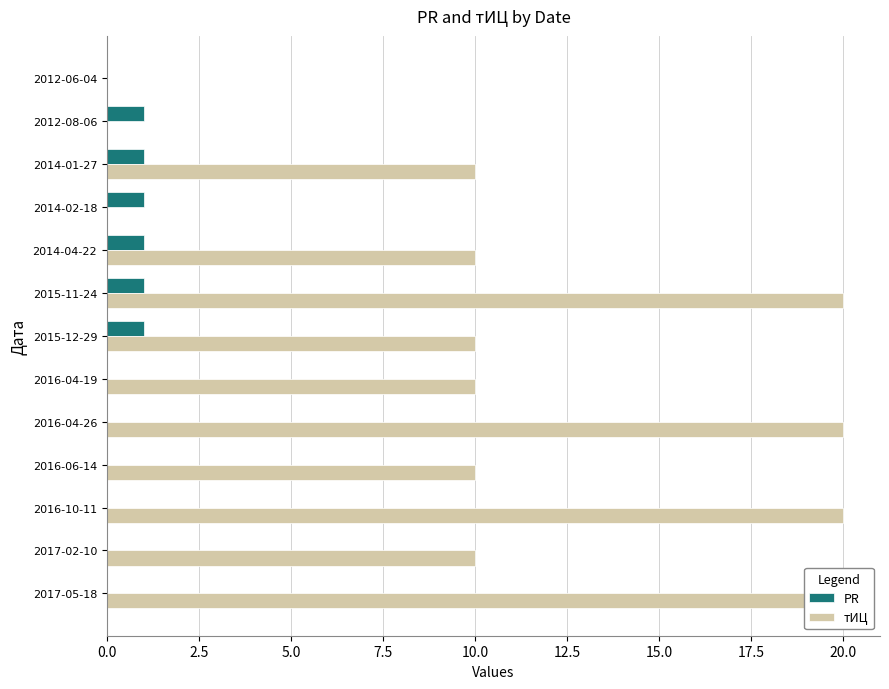

Which series has the largest total across all categories?

тИЦ